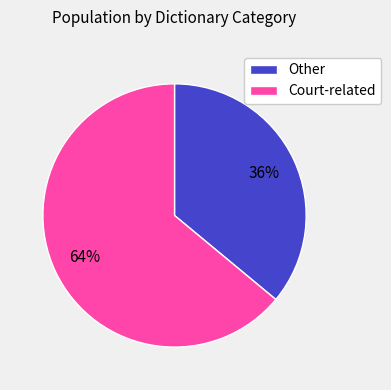

Which has a higher value, Other or Court-related?

Court-related